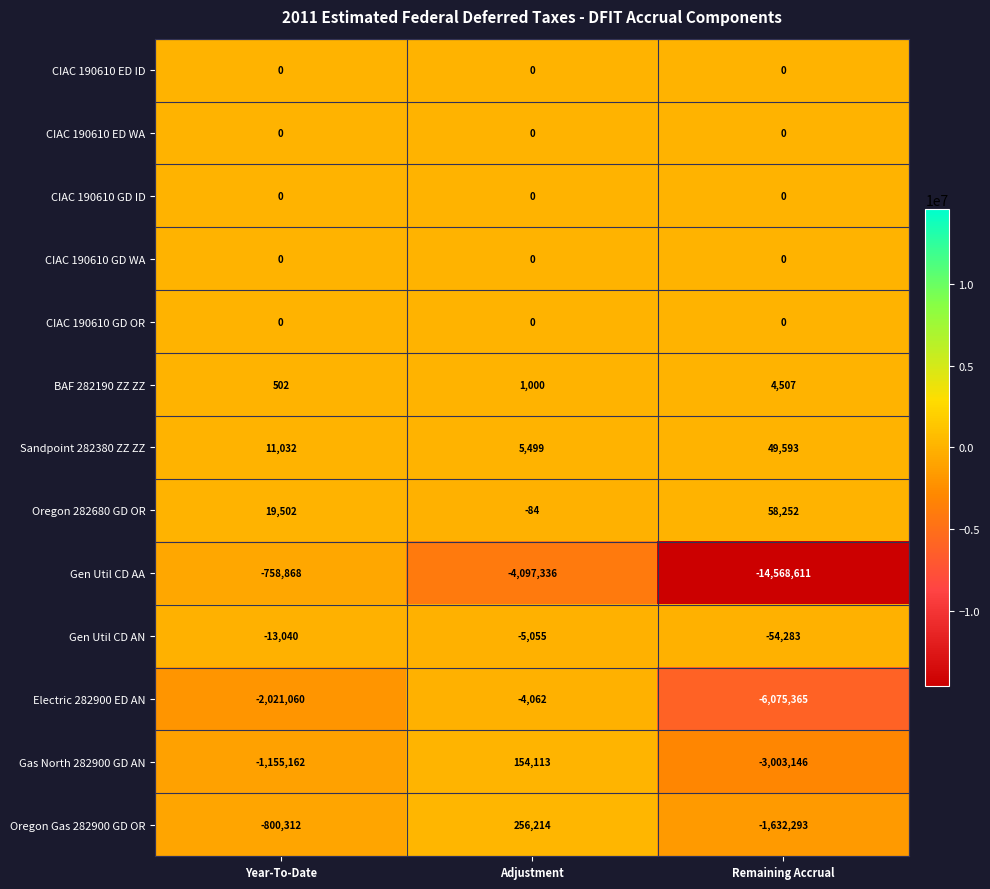

What is the sum of all Oregon Gas 282900 GD OR values?

-2176391